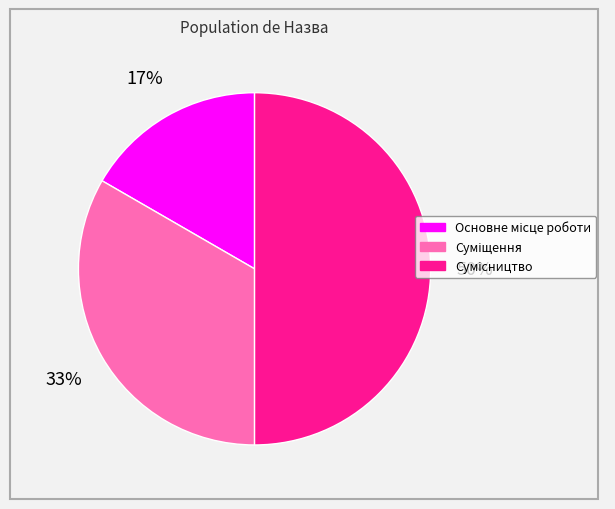

To the nearest percent, what is the average slice percentage?

33%